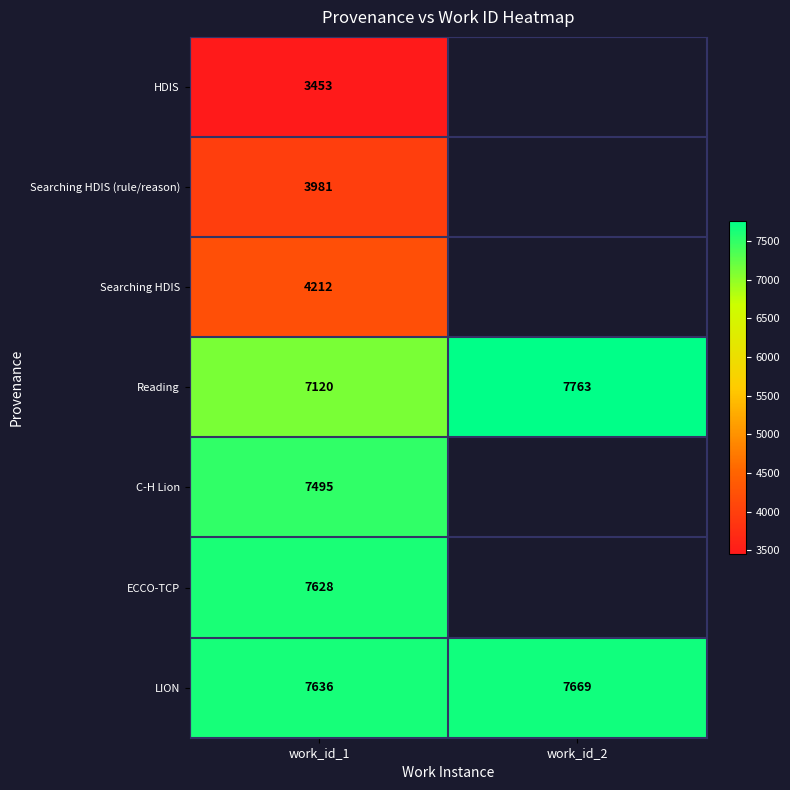

Between work_id_1 and work_id_2, which is larger?

work_id_2